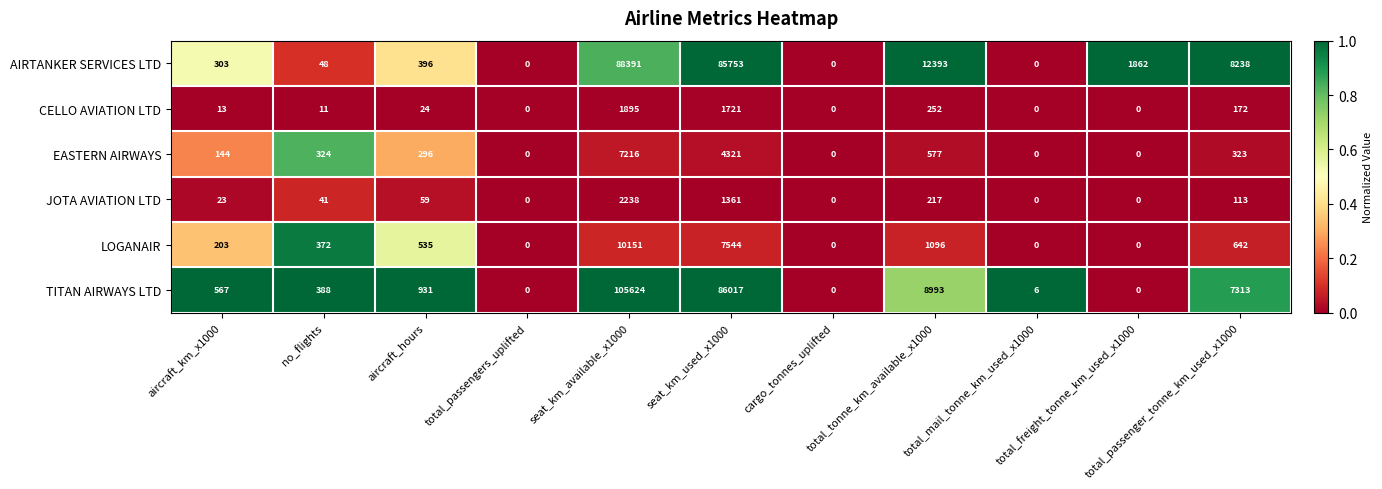

What is the sum of all CELLO AVIATION LTD values?

4088